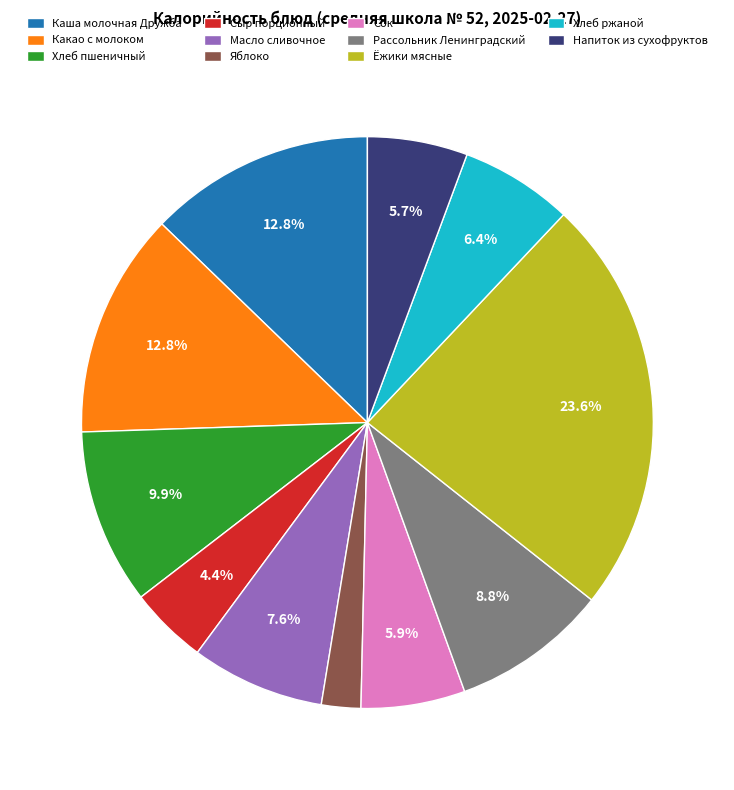

To the nearest percent, what is the difference between the Рассольник Ленинградский and Каша молочная Дружба slice percentages?

4%